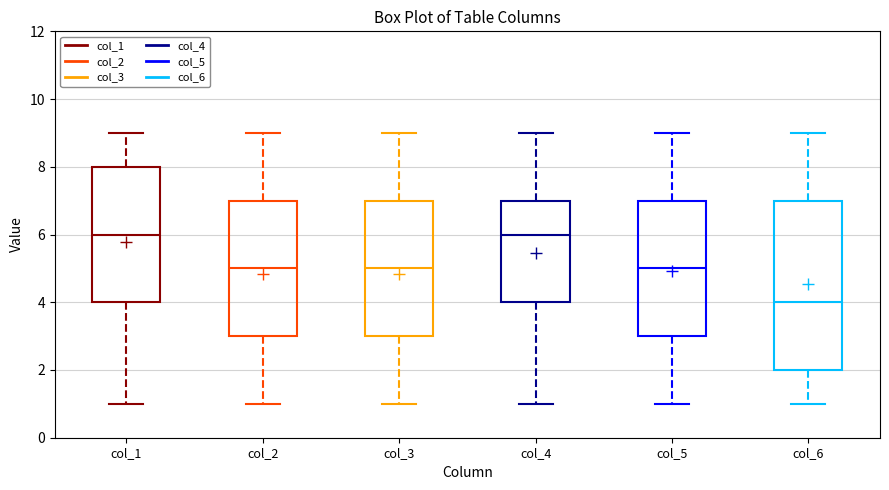

Where does the median line of the box for col_4 sit on the y-axis? The values are not printed on the chart, so give them approximately, as read against the axis.

6